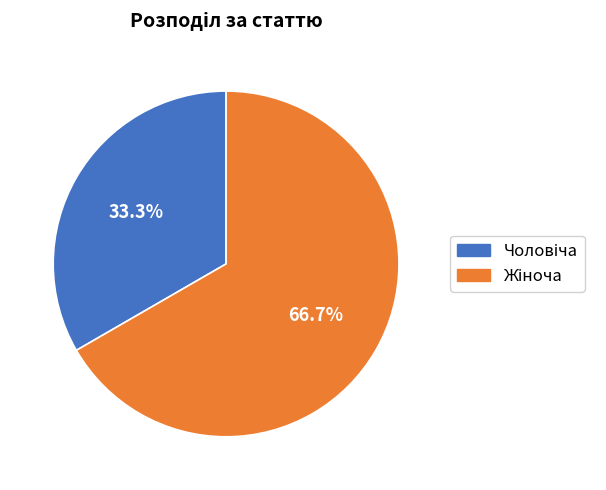

Does any single category account for the majority?

Yes